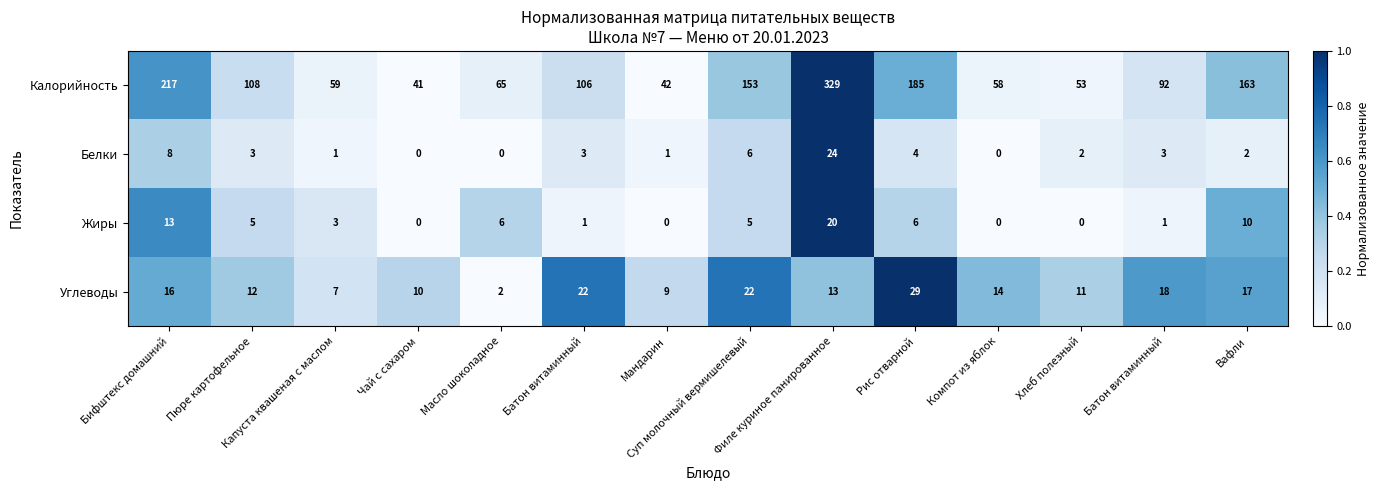

How many data points in Белки are less than 3?

7